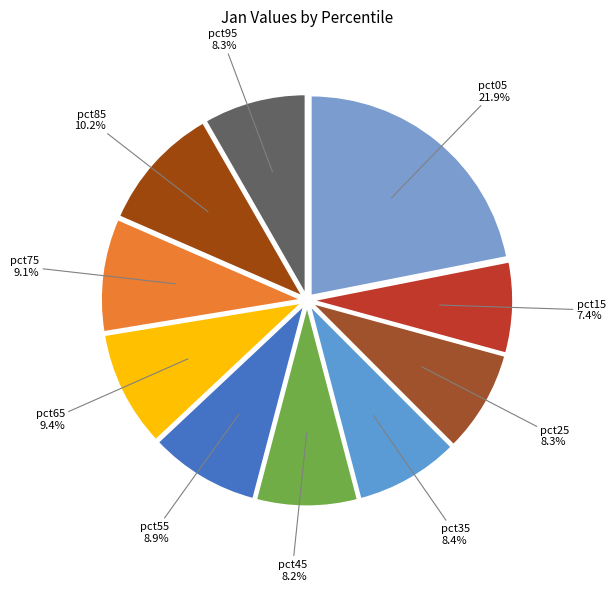

Which category has the biggest portion of the pie?

pct05